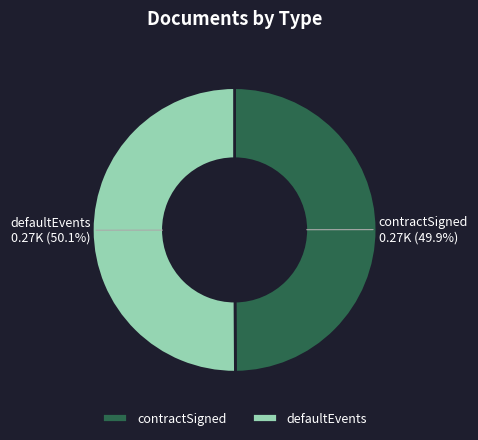

What percentage is the contractSigned slice, to the nearest percent?

50%